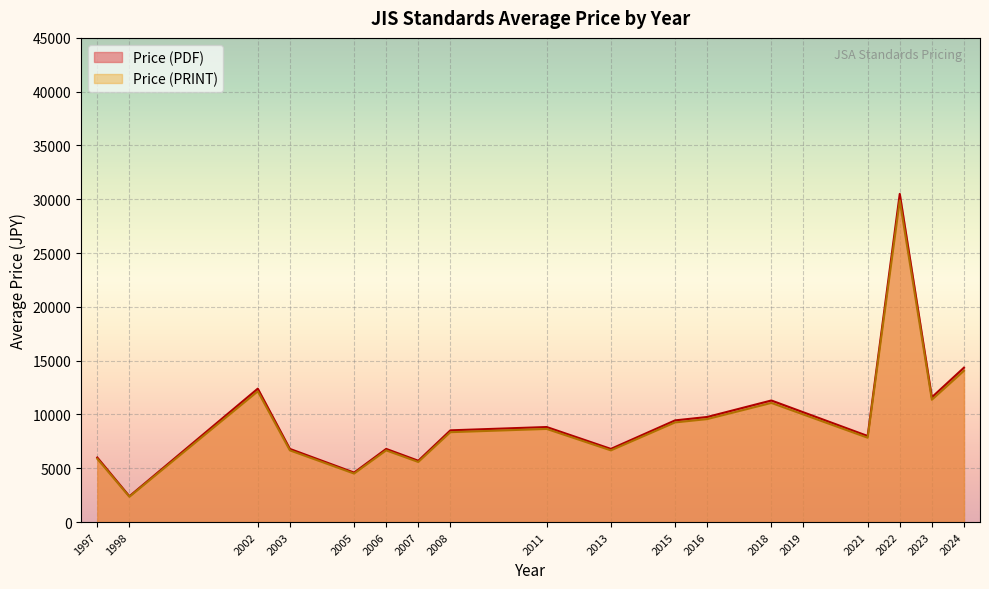

How many lines are shown in the chart?

2